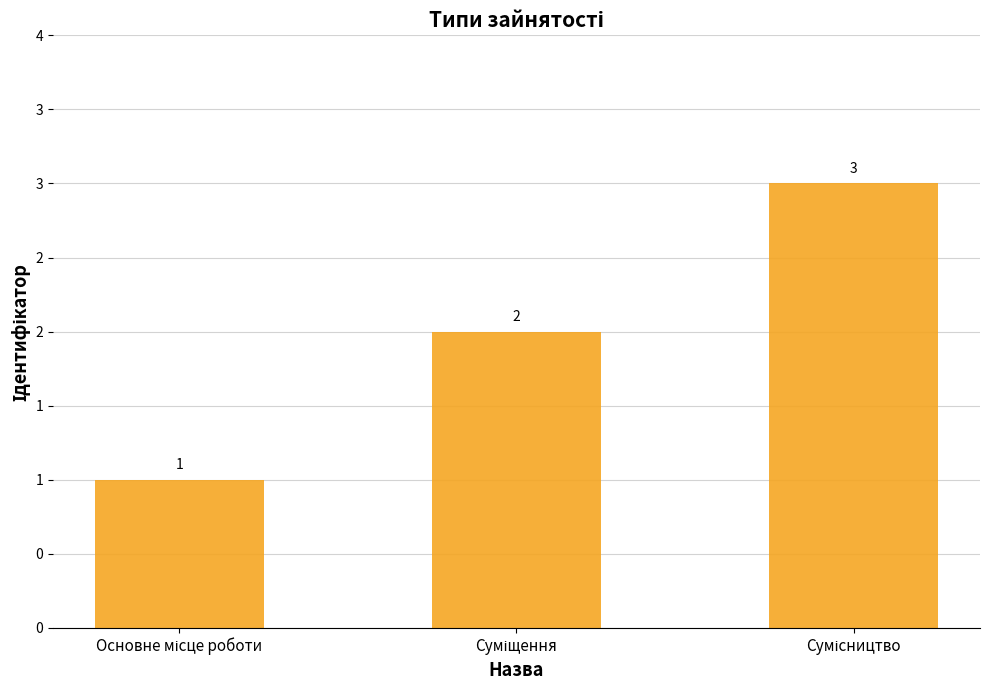

What is the ratio of the value at Основне місце роботи to the value at Суміщення?

0.5